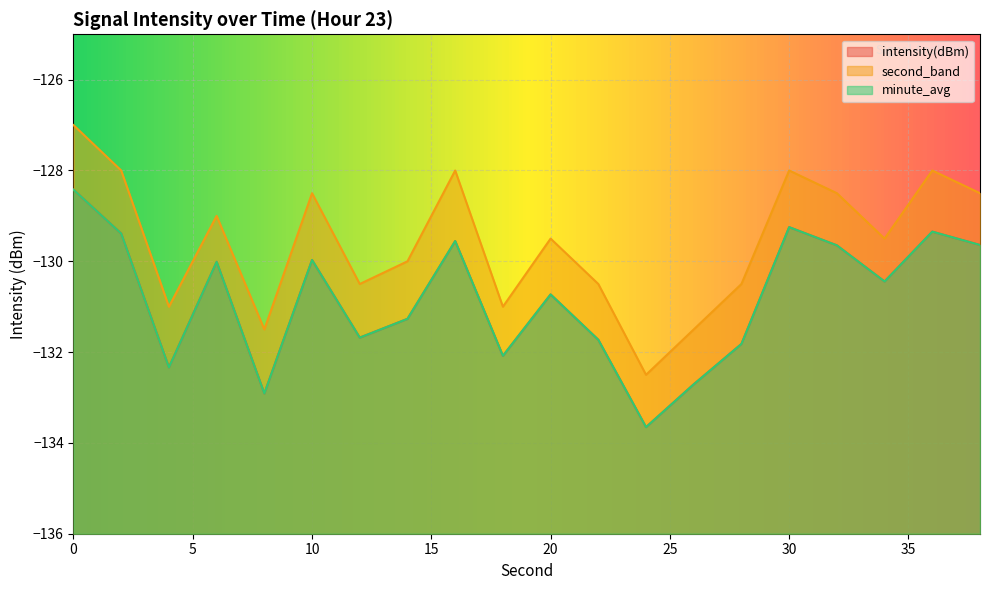

True or false: second_band and minute_avg intersect in this chart.

False